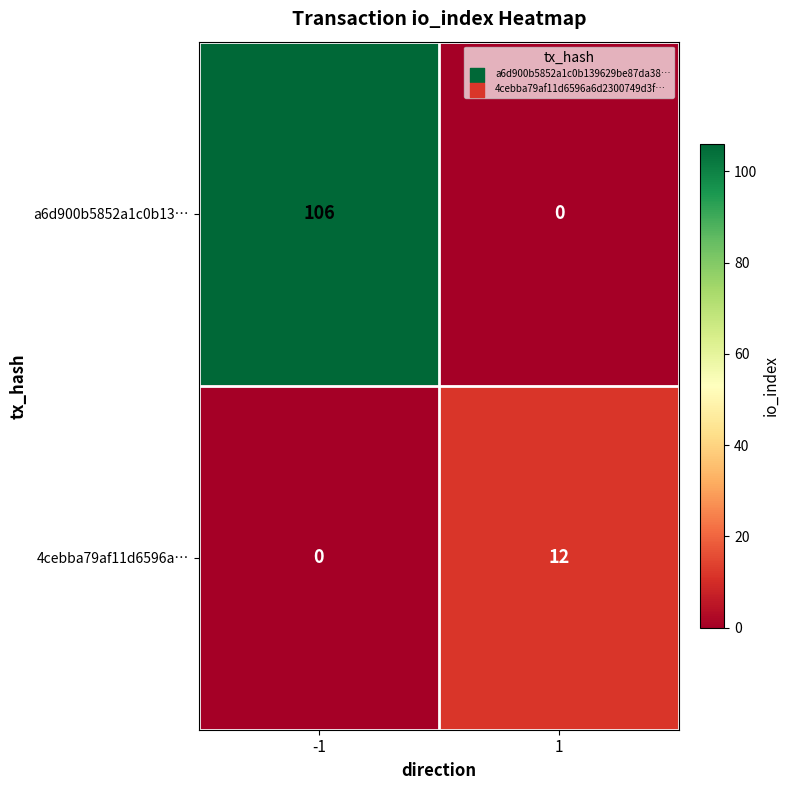

Count the number of categories in the chart.

2